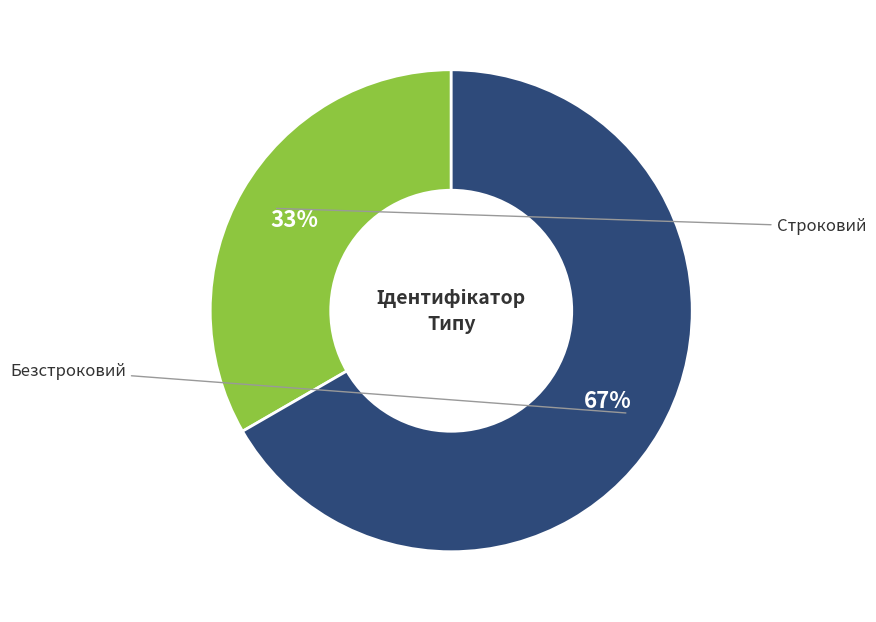

To the nearest percent, what is the average slice percentage?

50%